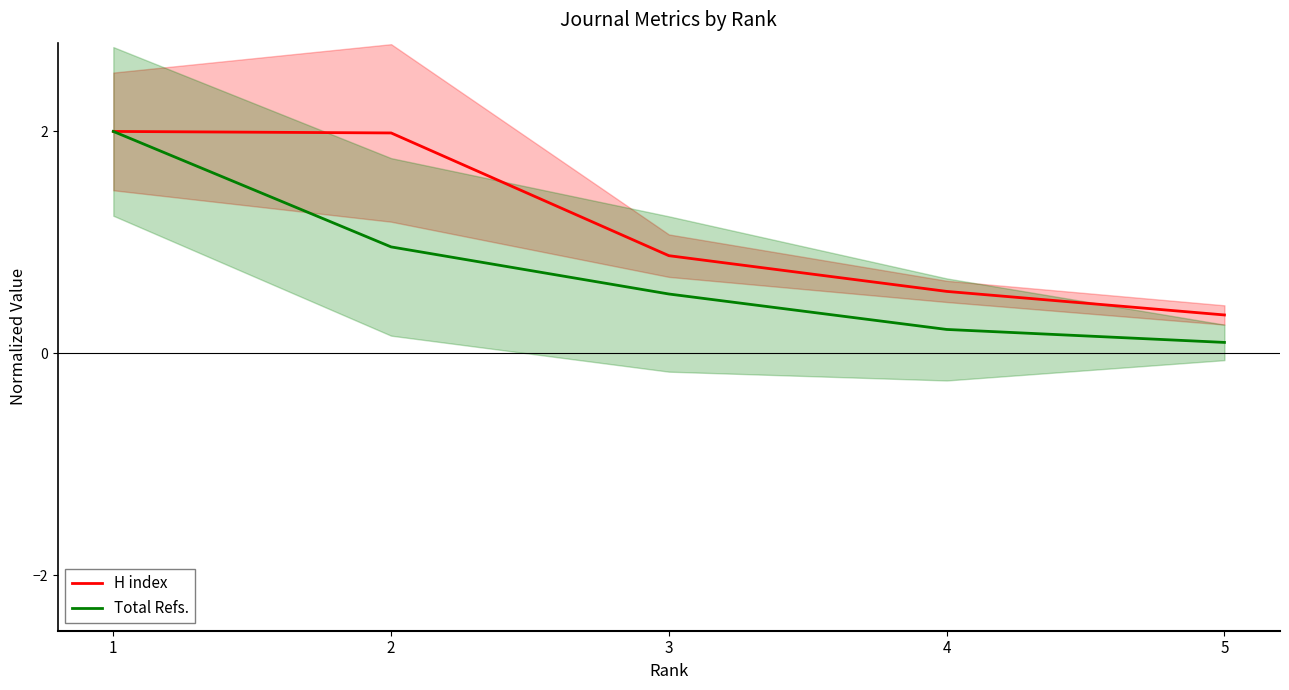

What is the minimum value shown in the chart?

0.1